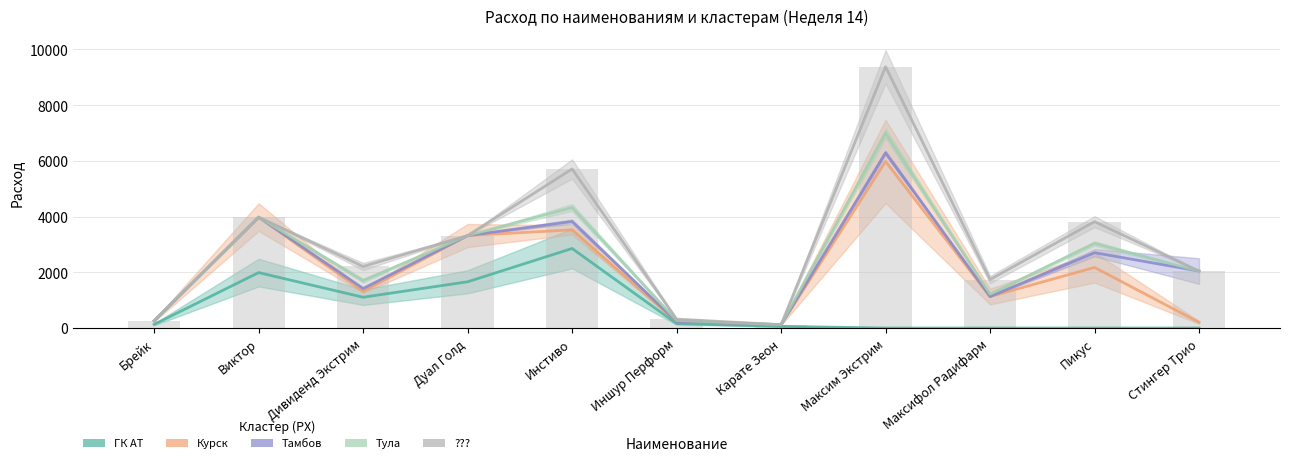

What is the difference between the highest and lowest values at Максифол Радифарм?

1740